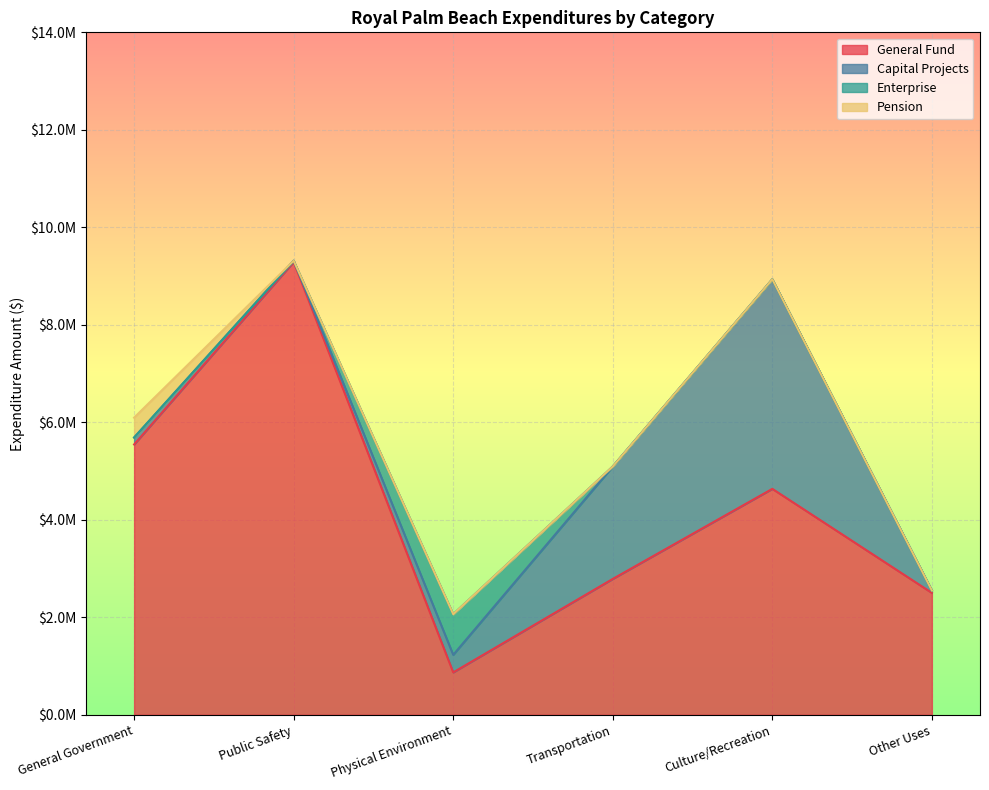

What is the difference between the Capital Projects values at Culture/Recreation and Public Safety?

4274316